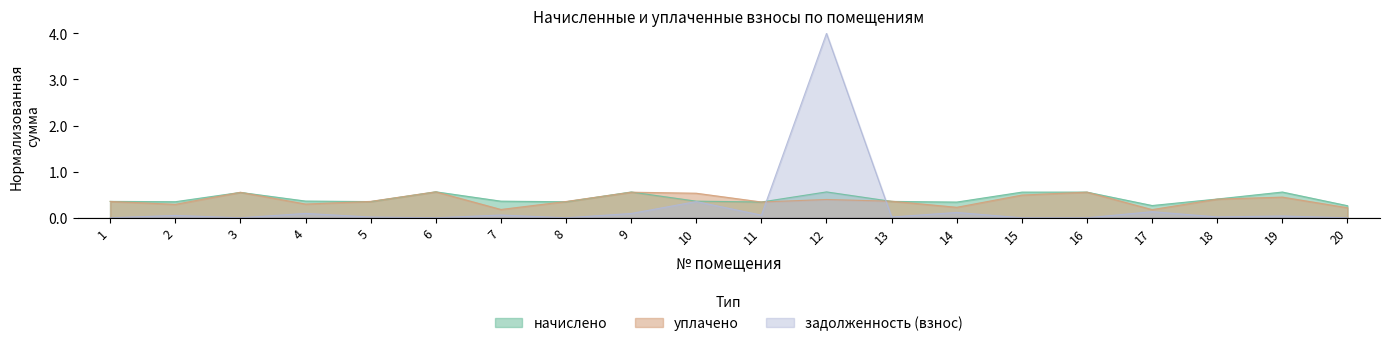

Where is уплачено nearest to the value 0?

17